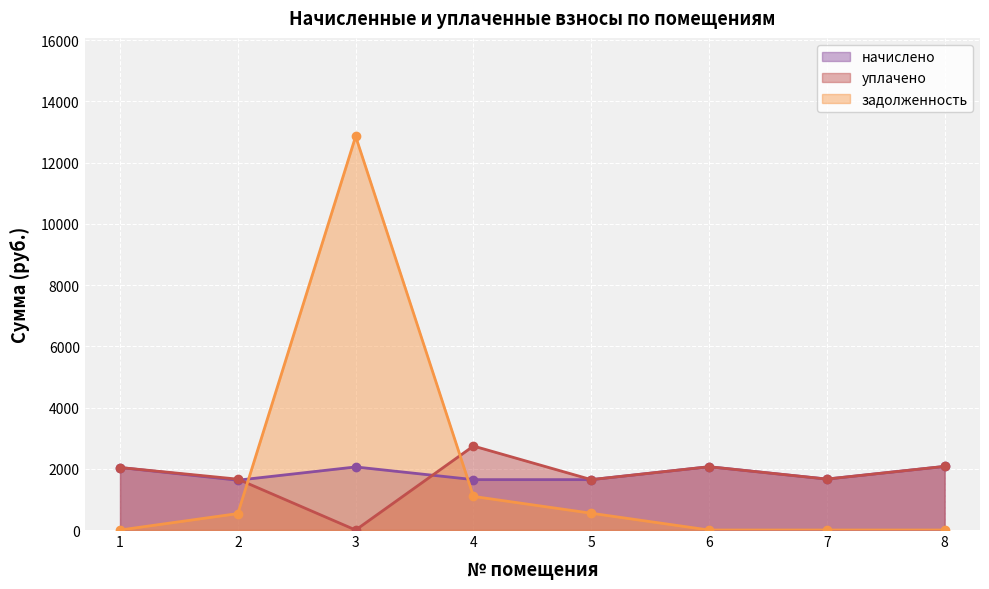

The value of начислено at 4 is 1646.0. True or false?

True